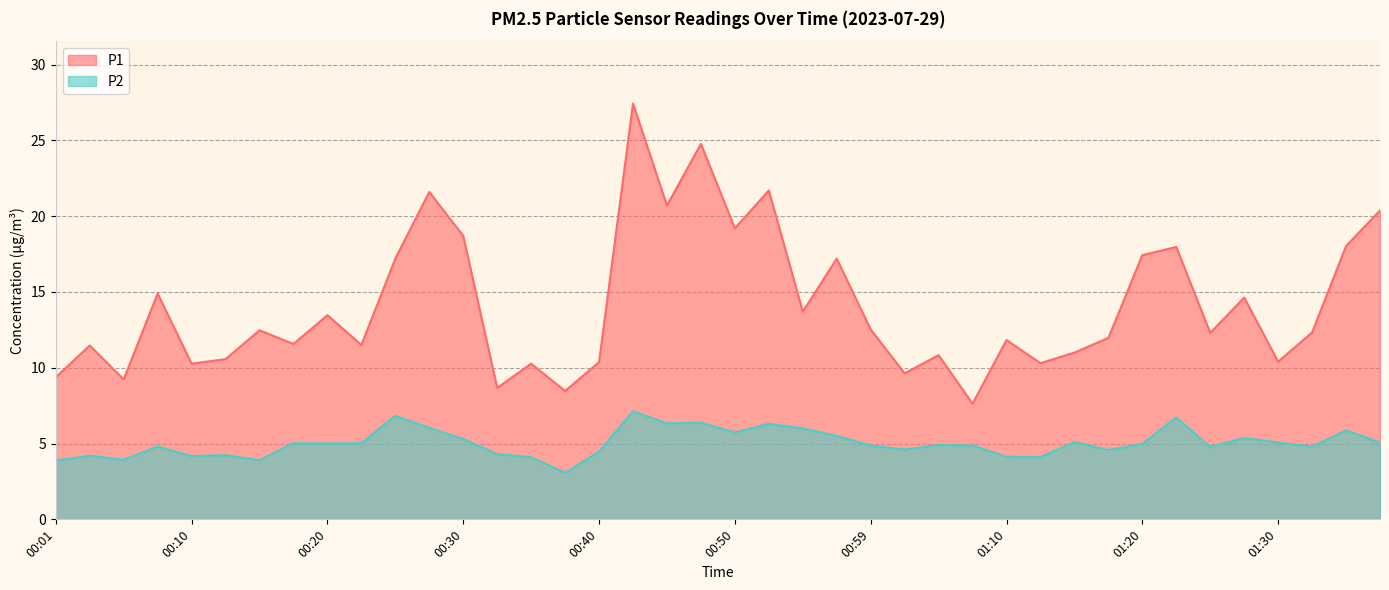

In P2, how many points are lower than both neighbors (excluding endpoints)?

12